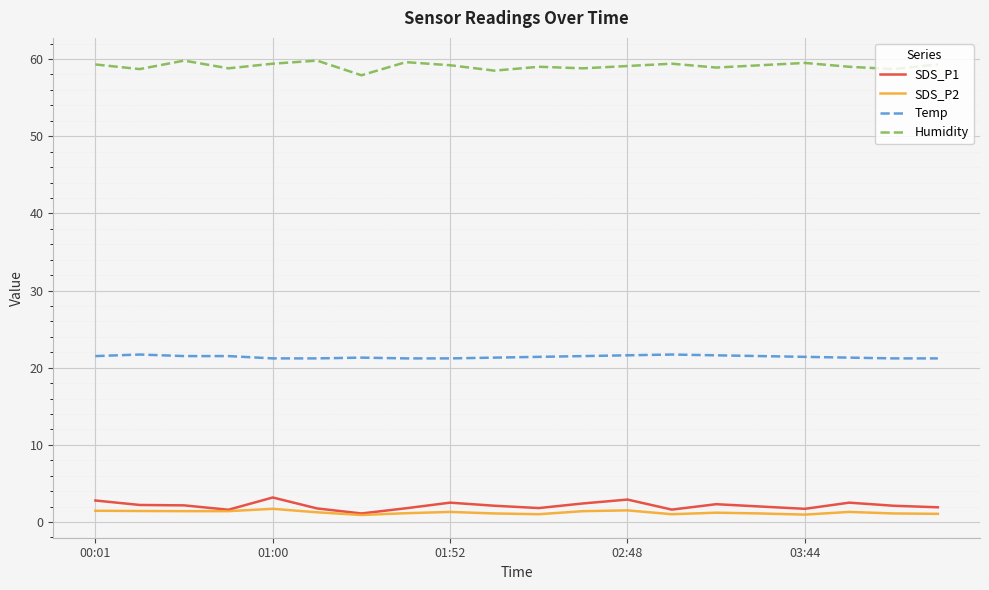

True or false: Temp and Humidity cross at least once.

False